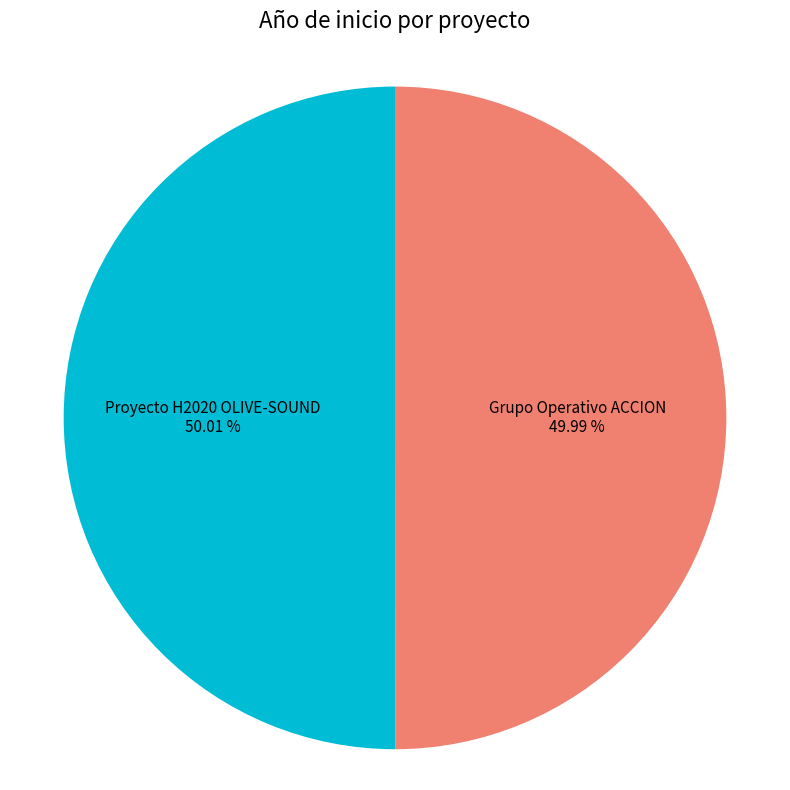

To the nearest percent, what is the average slice percentage?

50%